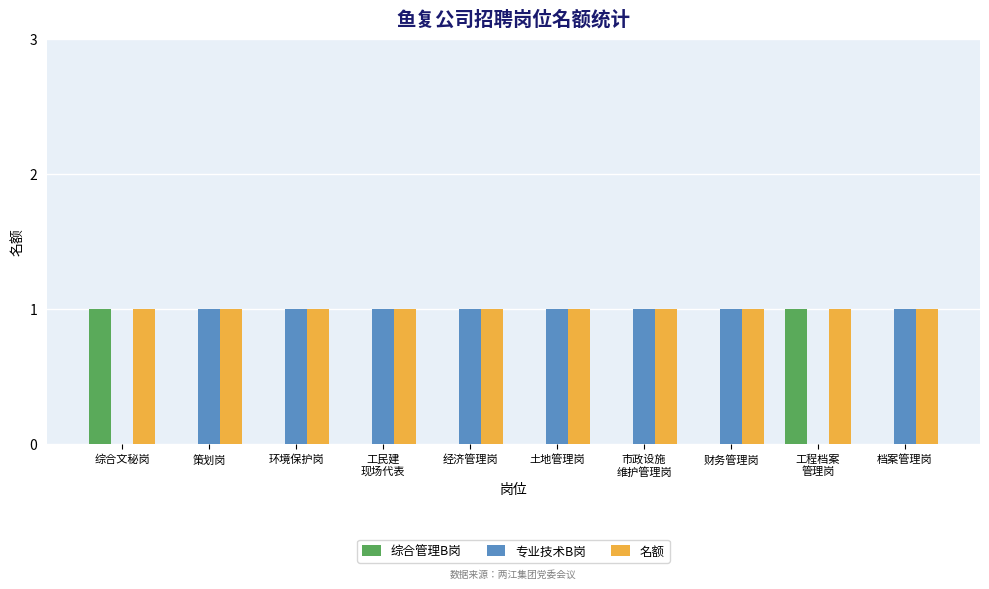

Is it true that 名额 equals 1 at 档案管理岗?

True